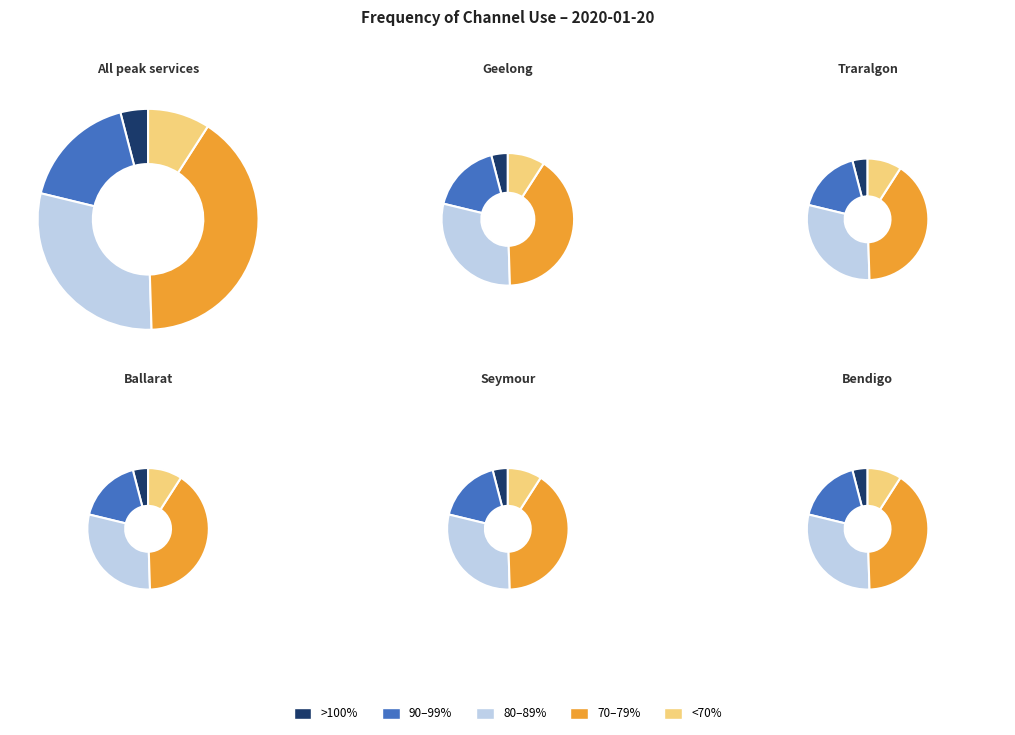

Is there a majority slice in this chart?

No